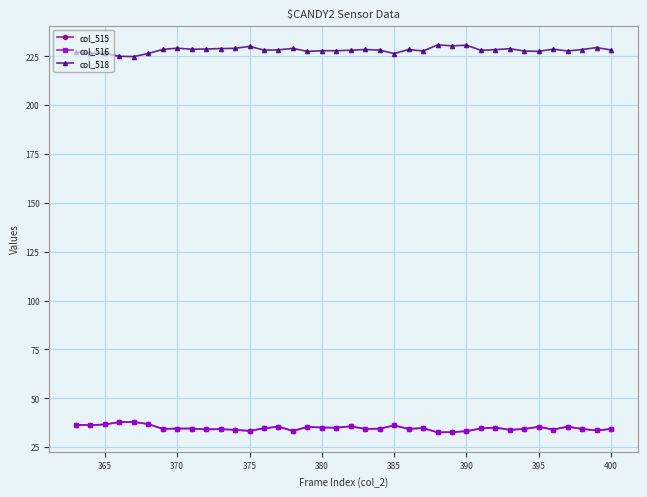

What is the smallest value displayed?

32.6